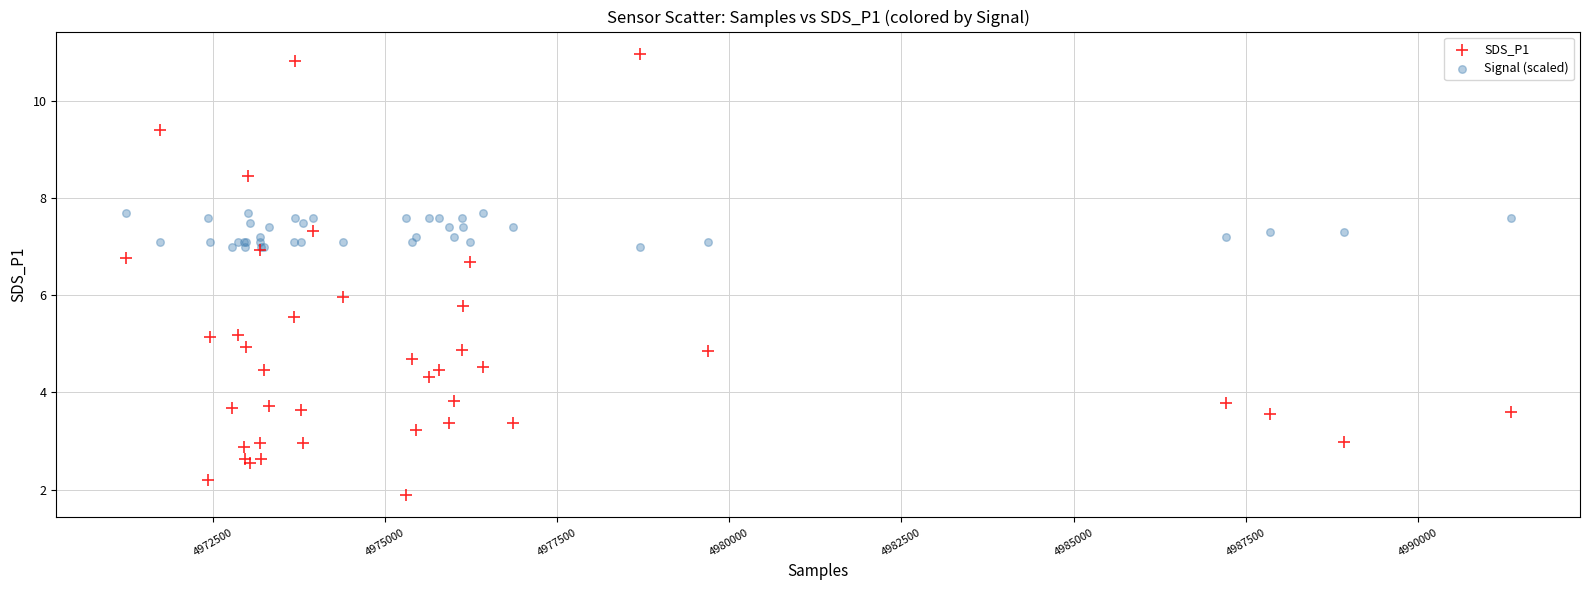

Which series reaches the maximum Y coordinate?

SDS_P1